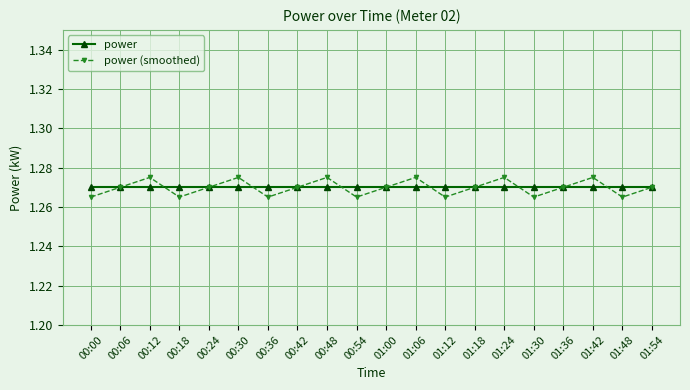

At how many categories does at least one series exceed 1?

20